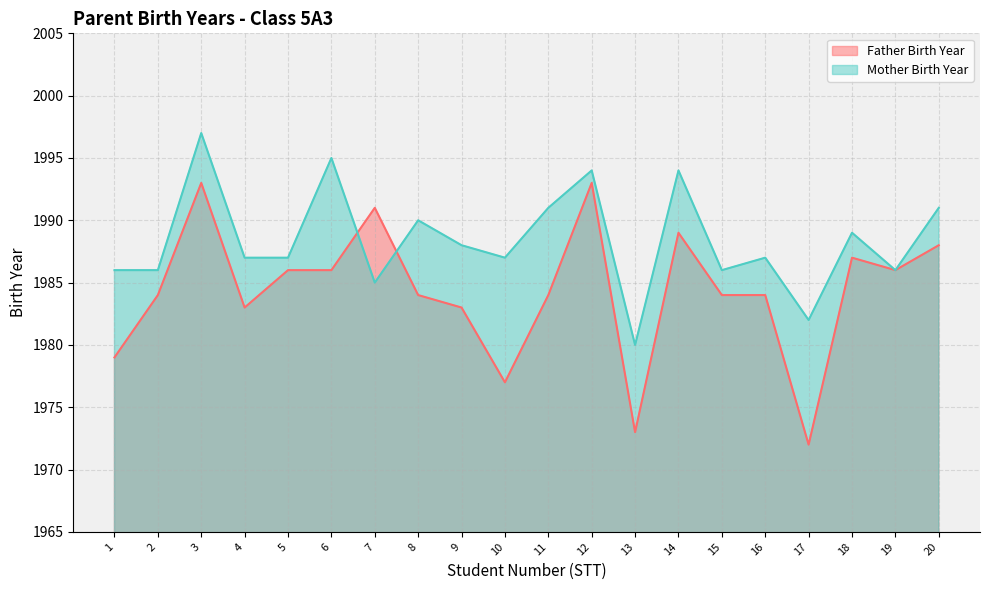

How many distinct data groups are displayed?

2